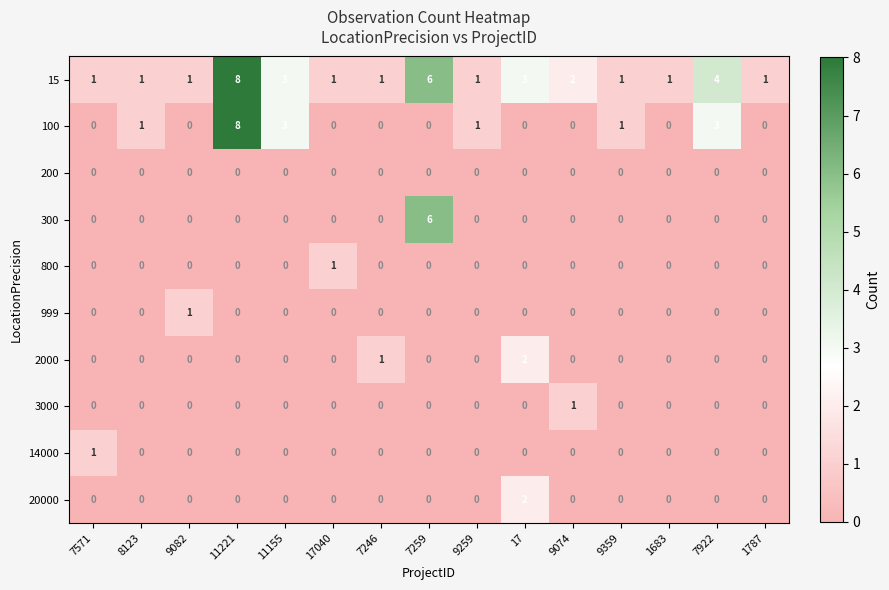

The 20000 series shows 0 at 9082. True or false?

True